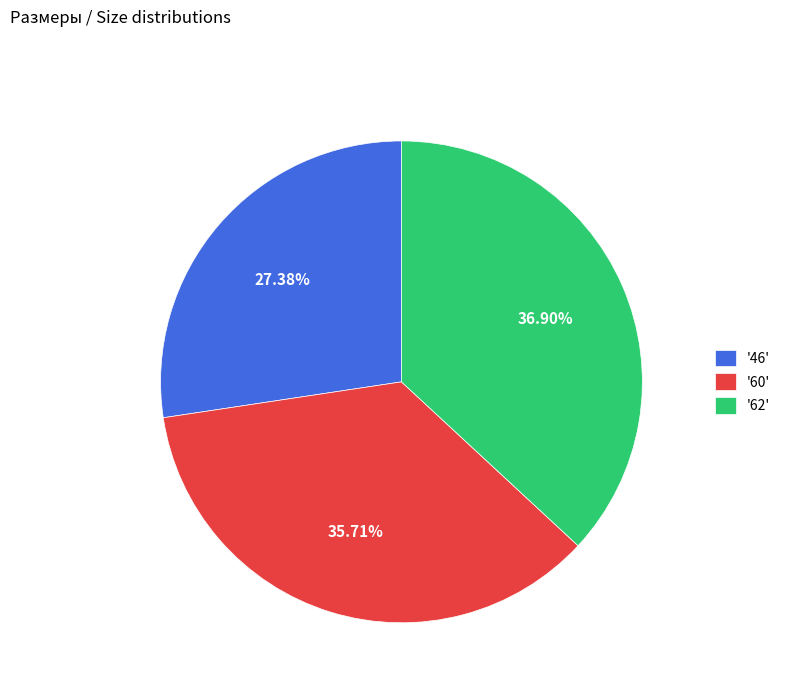

Which category has the smallest portion of the pie?

'46'